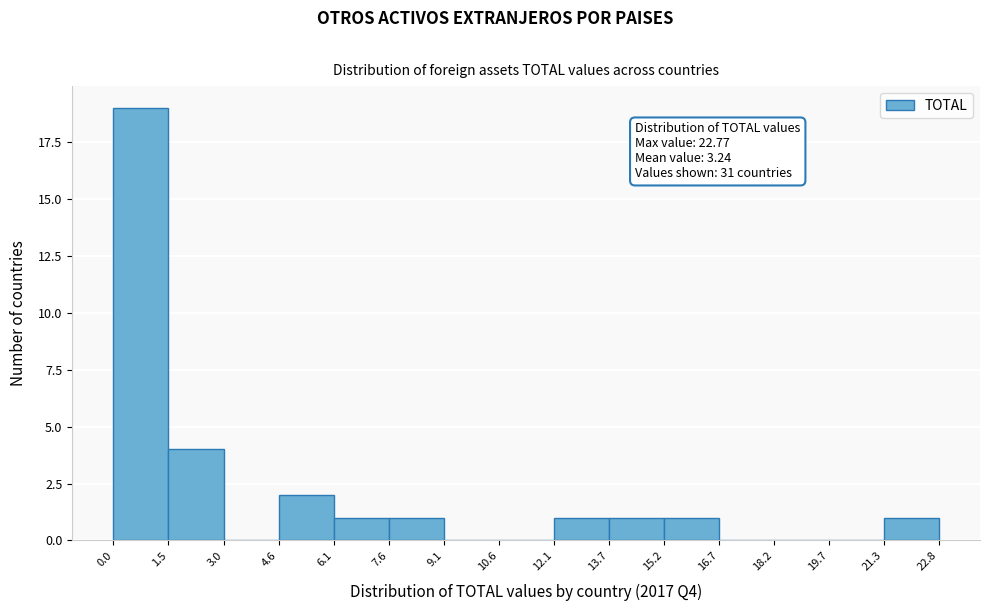

Which range on the x-axis has the tallest bar?

0.0 to 1.5